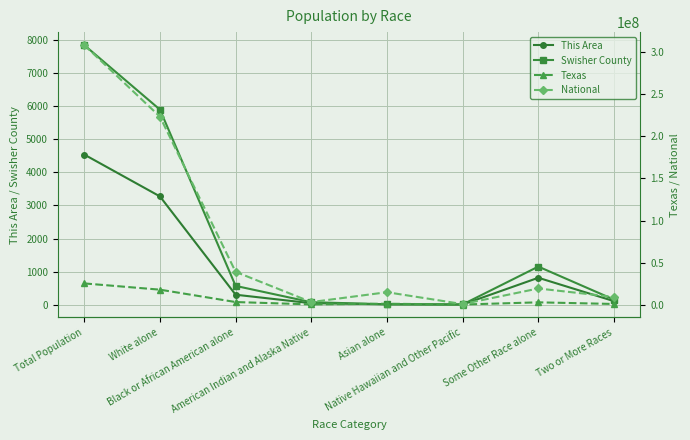

Reading left to right, transcribe all the data shown in this chart.

This Area: Total Population=4541	White alone=3274	Black or African American alone=299	American Indian and Alaska Native=42	Asian alone=8	Native Hawaiian and Other Pacific=2	Some Other Race alone=812	Two or More Races=104
Swisher County: Total Population=7854	White alone=5901	Black or African American alone=566	American Indian and Alaska Native=72	Asian alone=10	Native Hawaiian and Other Pacific=4	Some Other Race alone=1150	Two or More Races=151
Texas: Total Population=25145561	White alone=17701552	Black or African American alone=2979598	American Indian and Alaska Native=170972	Asian alone=964596	Native Hawaiian and Other Pacific=21656	Some Other Race alone=2628186	Two or More Races=679001
National: Total Population=308745538	White alone=223553265	Black or African American alone=38929319	American Indian and Alaska Native=2932248	Asian alone=14674252	Native Hawaiian and Other Pacific=540013	Some Other Race alone=19107368	Two or More Races=9009073